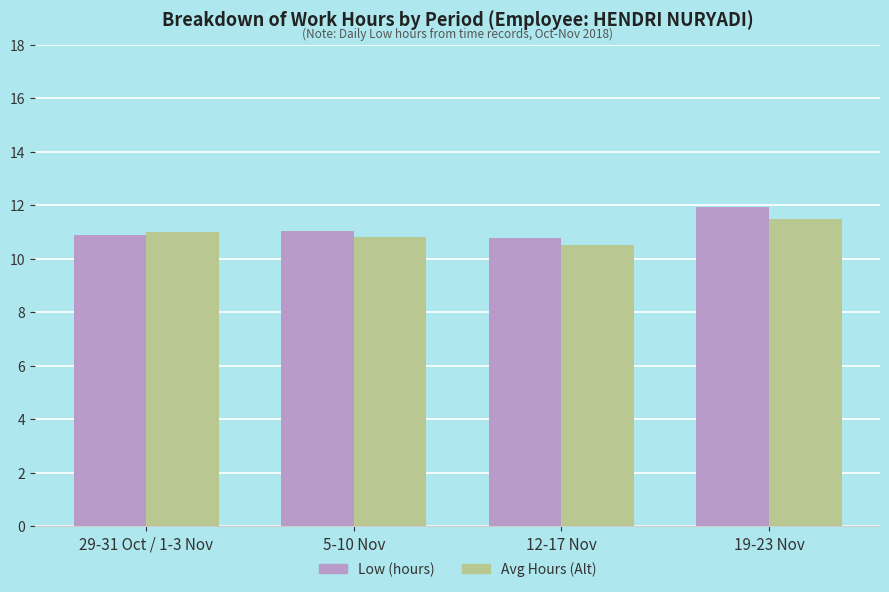

List the series in order of their overall mean, lowest first.

Avg Hours (Alt), Low (hours)